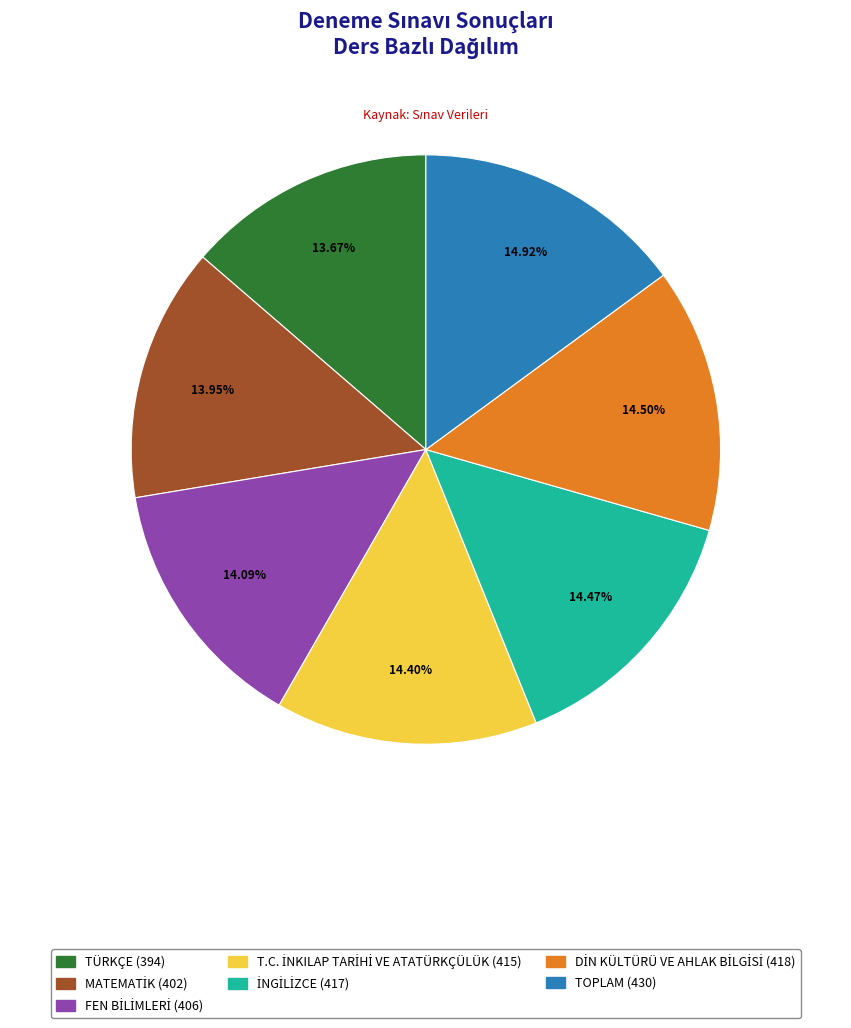

To the nearest percent, what is the difference between the largest and smallest slice percentages?

1%